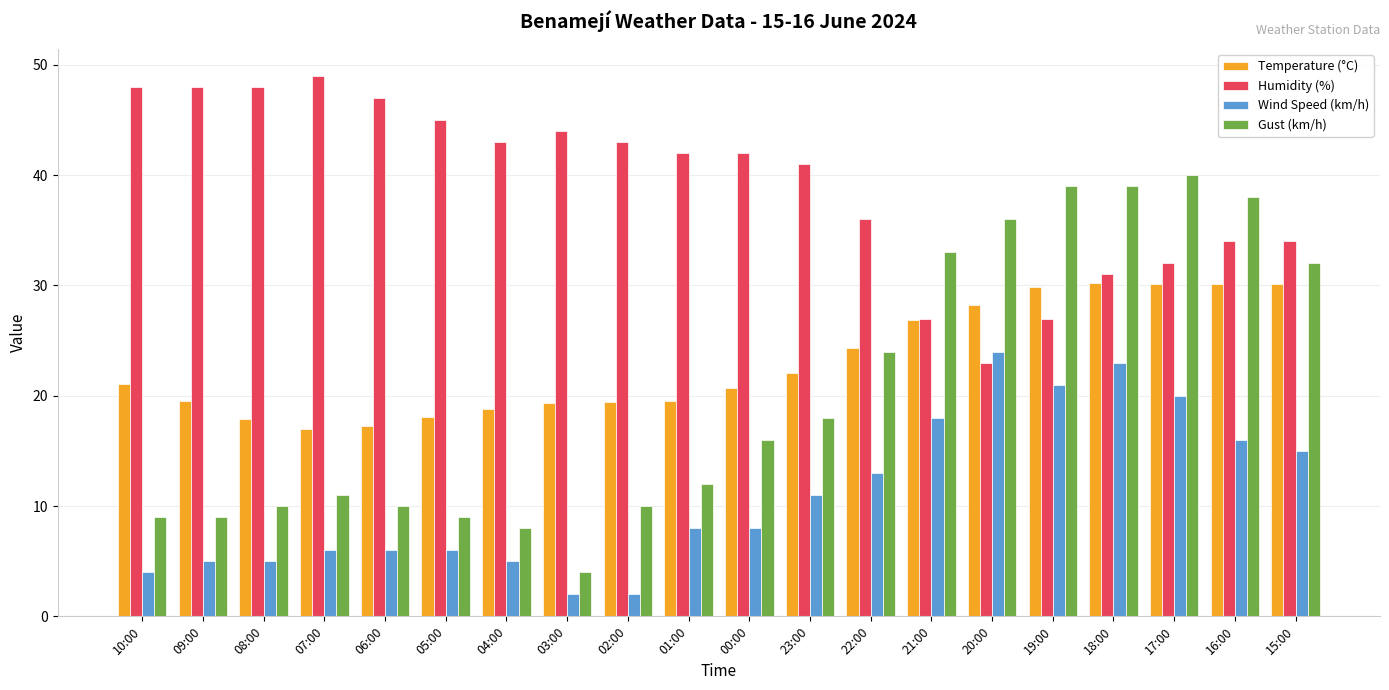

Where is Gust (km/h) nearest to the value 22?

22:00